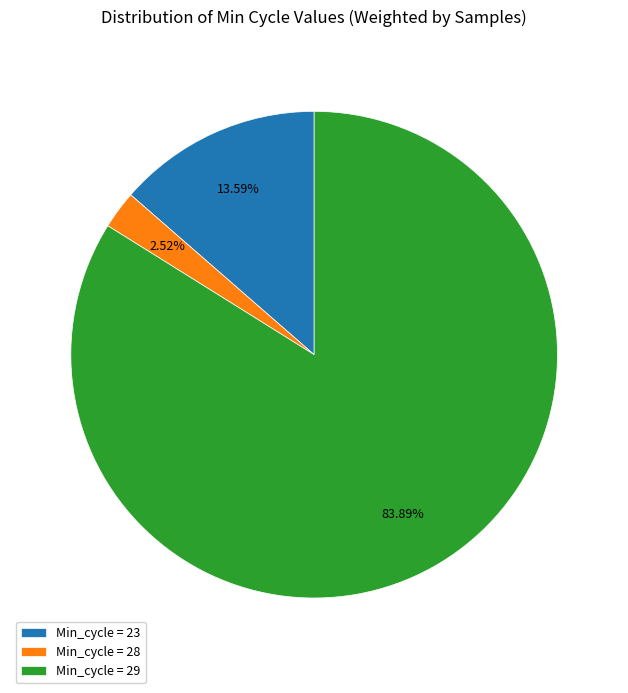

Is the sum of Min_cycle = 23 and Min_cycle = 29 greater than half?

Yes